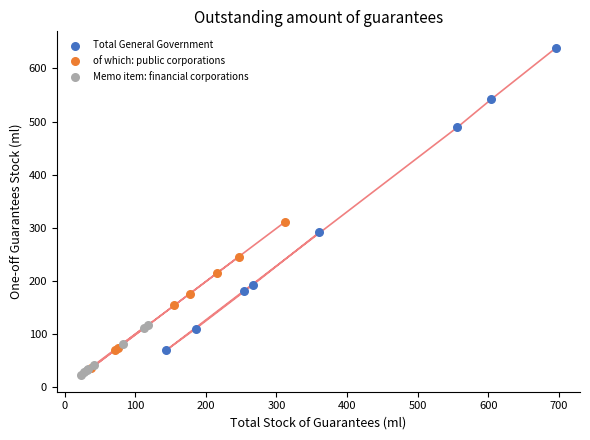

Which series reaches the minimum Y coordinate?

Memo item: financial corporations